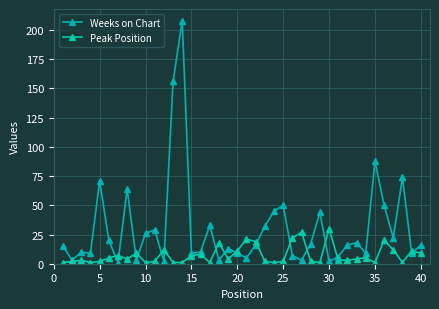

Where is Weeks on Chart nearest to the value 104?

35